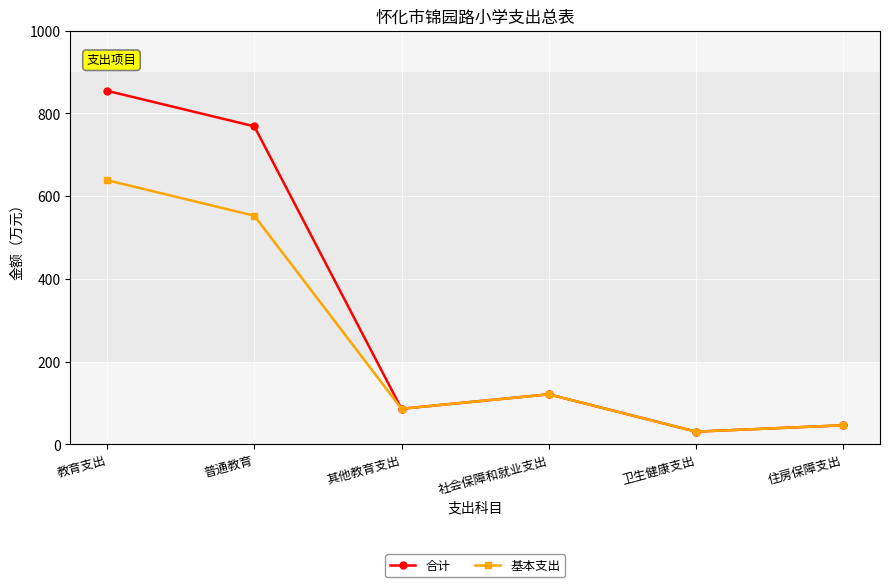

Which series has the largest total across all categories?

合计